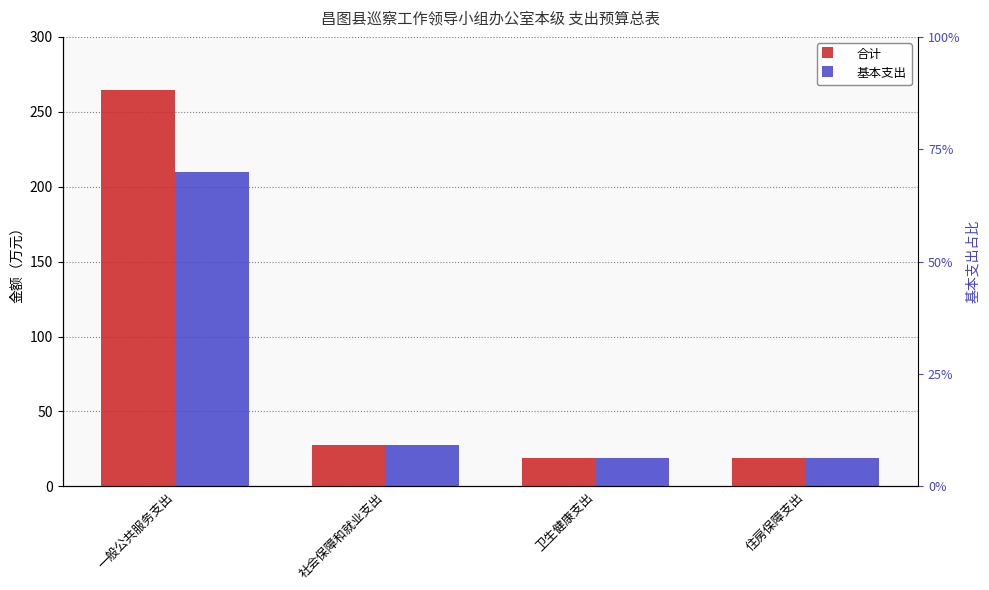

Are the bars horizontal?

No